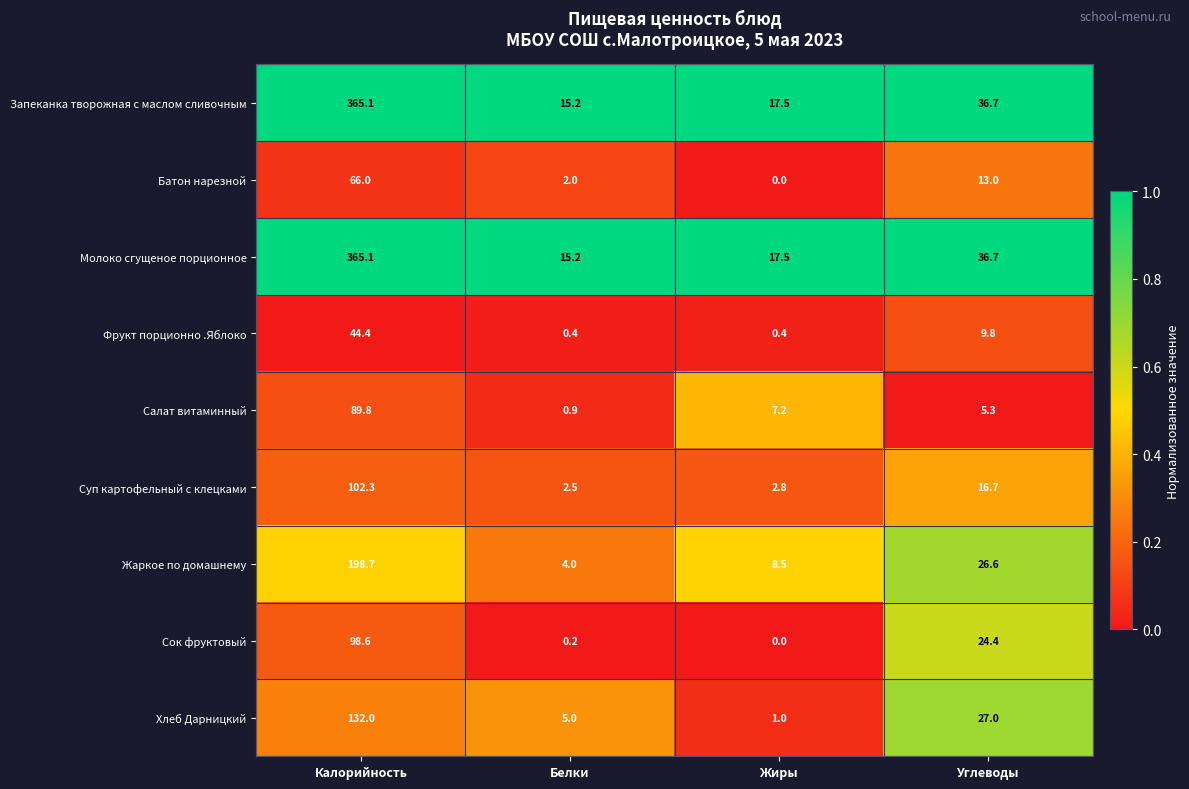

List the labels in order of Запеканка творожная с маслом сливочным value, smallest first.

Белки, Жиры, Углеводы, Калорийность